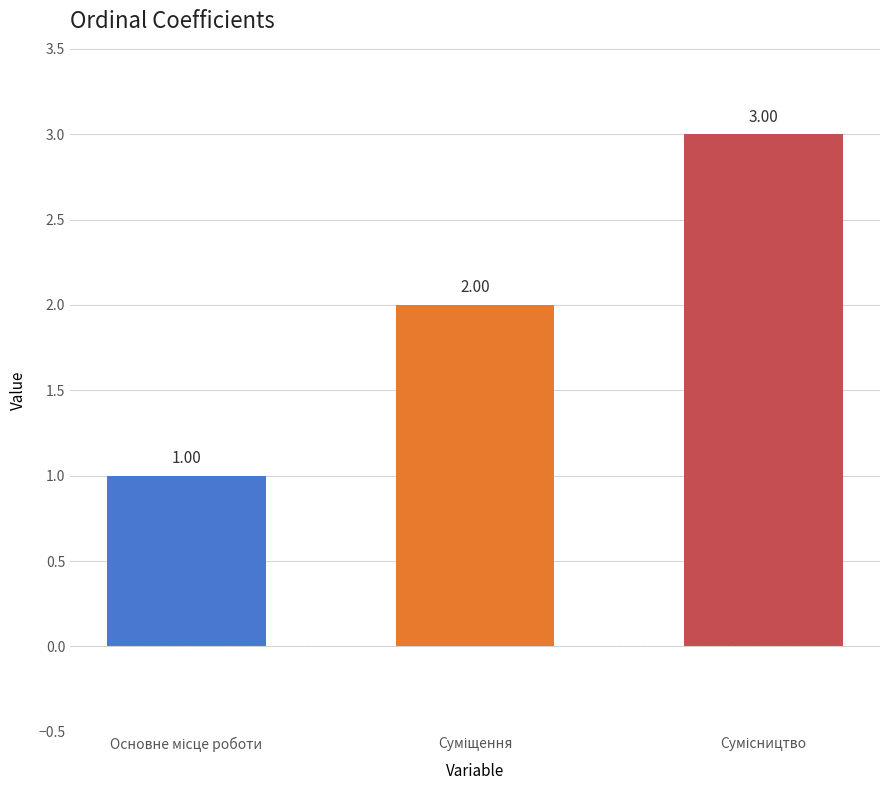

What is the sum of all values?

6